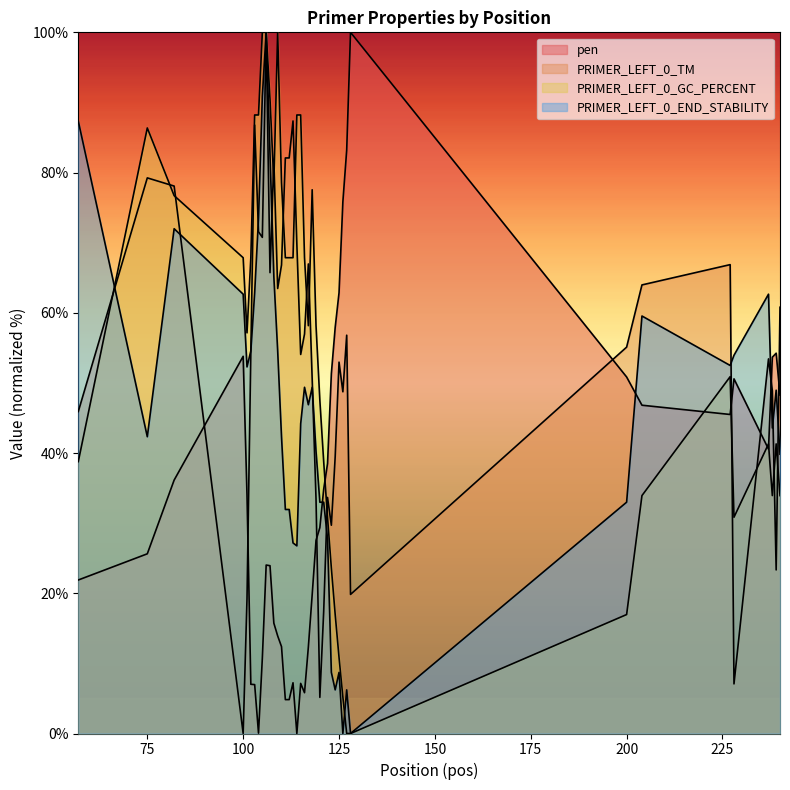

Count the number of data series in this chart.

4